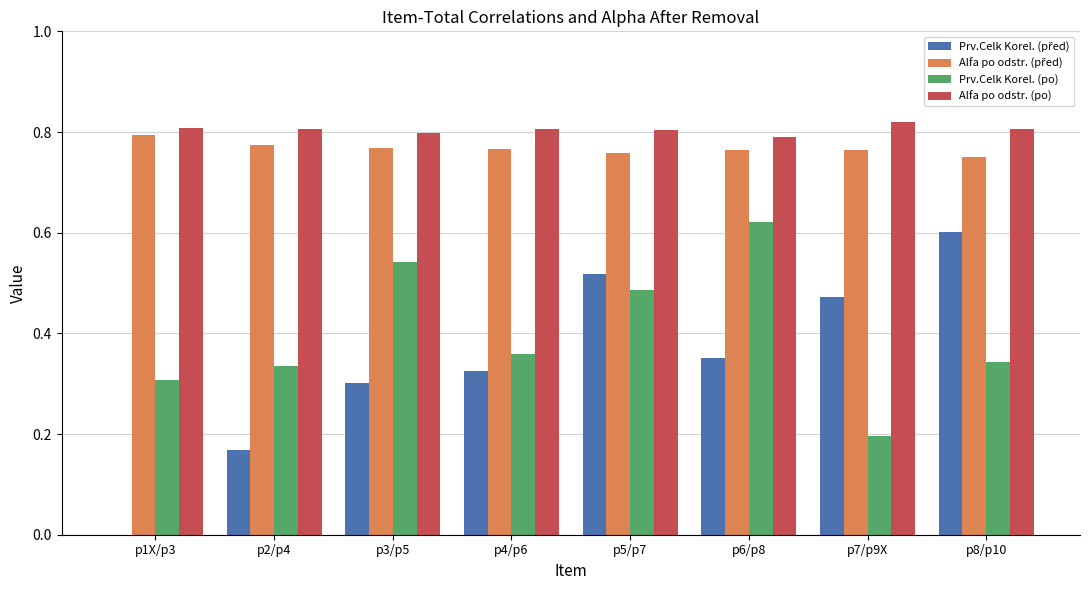

What is the sum of the Prv.Celk Korel. (po) values at p5/p7 and p2/p4?

0.8